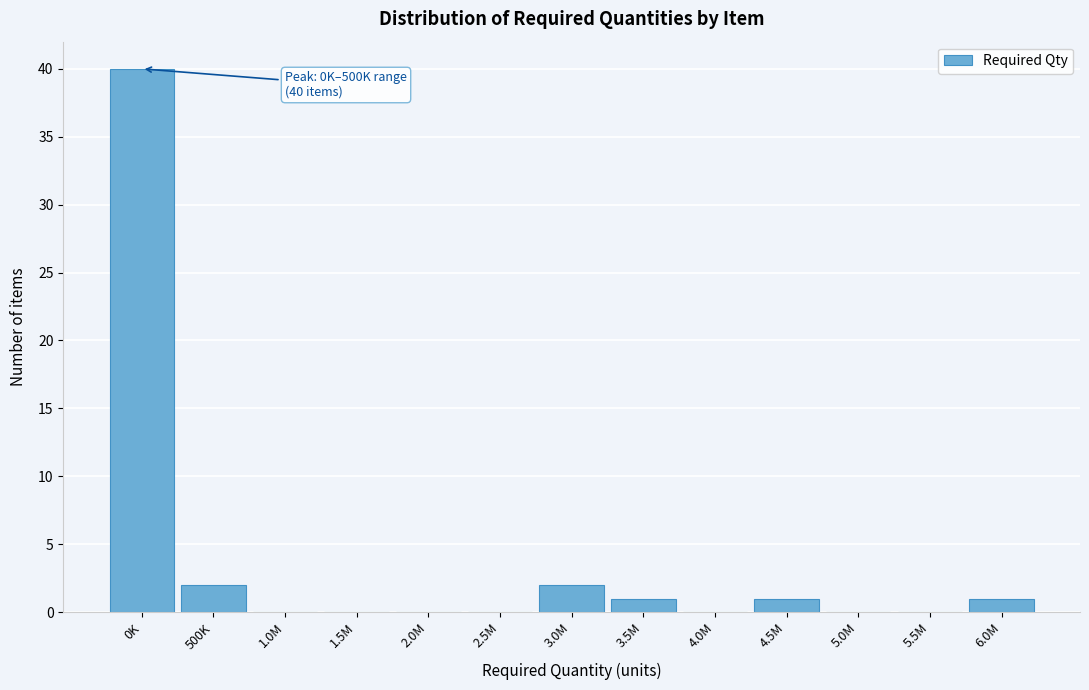

Reading left to right, list all the values displayed in this chart.

0K=40	500K=2	1.0M=0	1.5M=0	2.0M=0	2.5M=0	3.0M=2	3.5M=1	4.0M=0	4.5M=1	5.0M=0	5.5M=0	6.0M=1